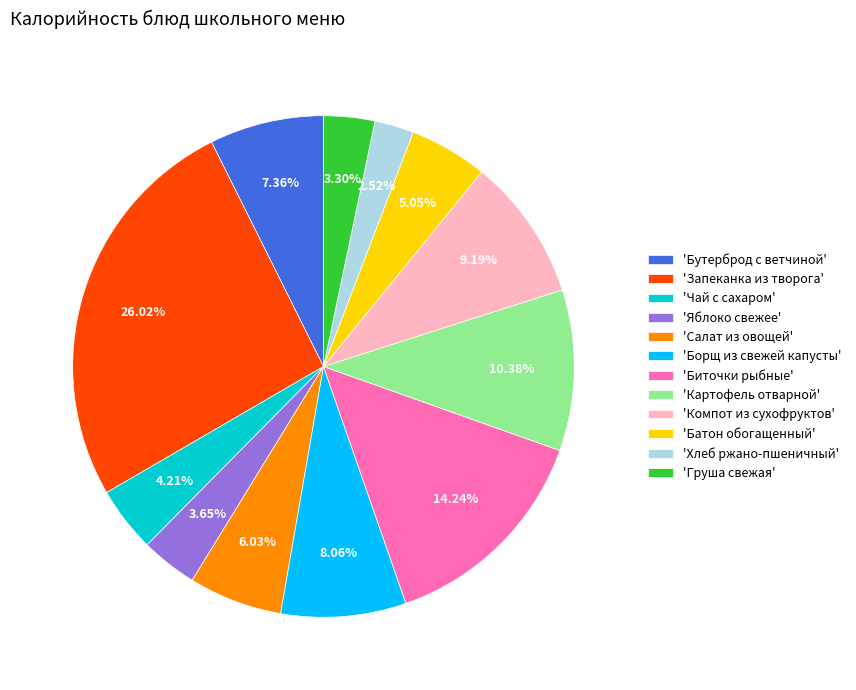

To the nearest percent, what is the average slice percentage?

8%